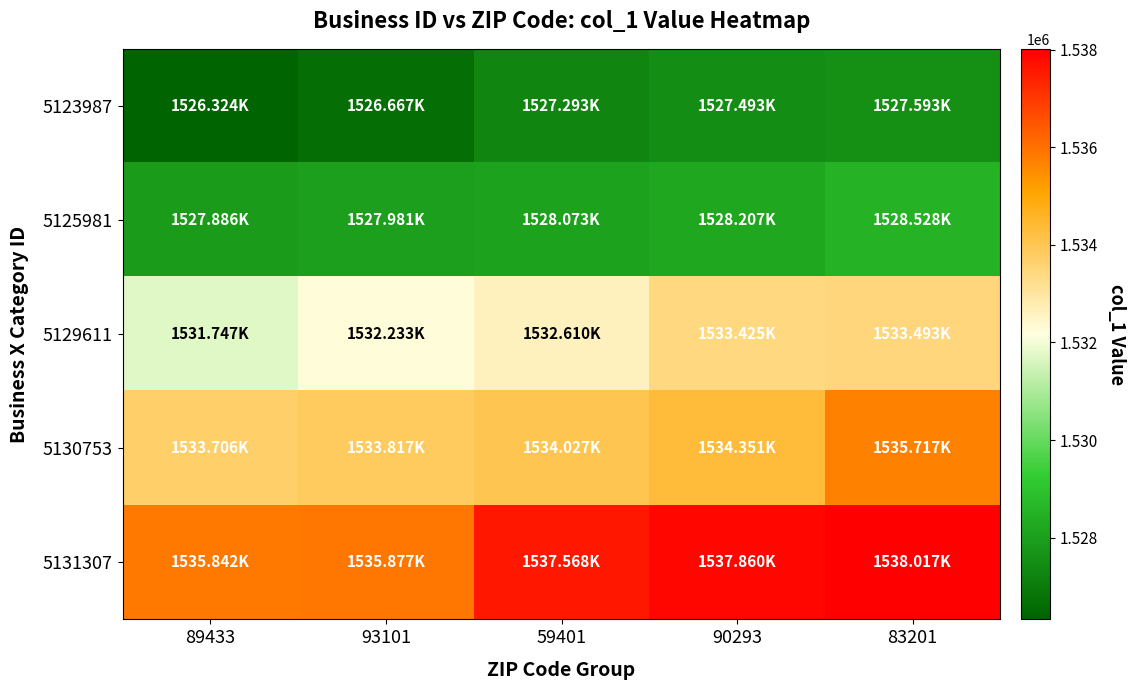

Count the number of data series in this chart.

5